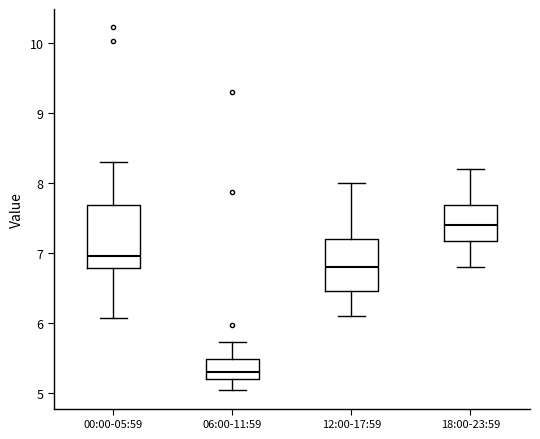

Reading left to right, read every box against the y-axis: the position of its median line, the range the box covers, and the ends of its whiskers. The values are not printed on the chart, so give them approximately, as read against the axis.

00:00-05:59: median 7.0, box 6.8 to 7.7, whiskers 6.1 to 8.3
06:00-11:59: median 5.3, box 5.2 to 5.5, whiskers 5.0 to 5.7
12:00-17:59: median 6.8, box 6.5 to 7.2, whiskers 6.1 to 8.0
18:00-23:59: median 7.4, box 7.2 to 7.7, whiskers 6.8 to 8.2